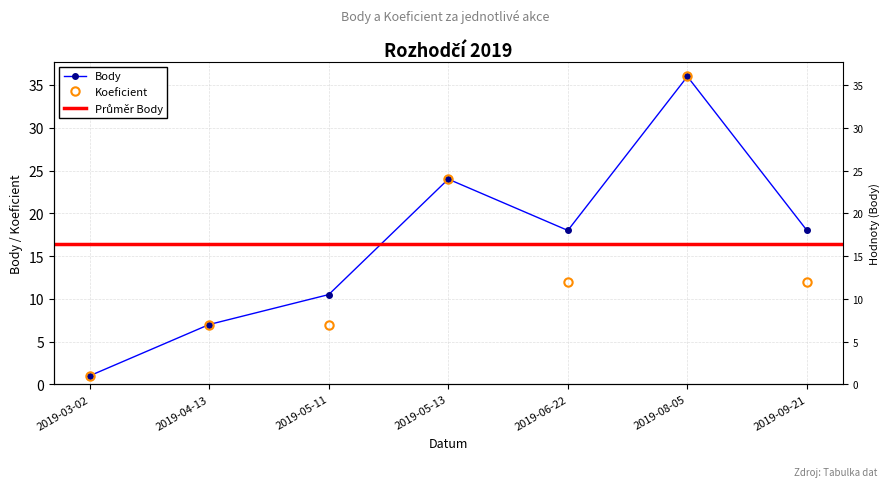

Is it true that Koeficient equals 18.3 at 2019-06-22?

False